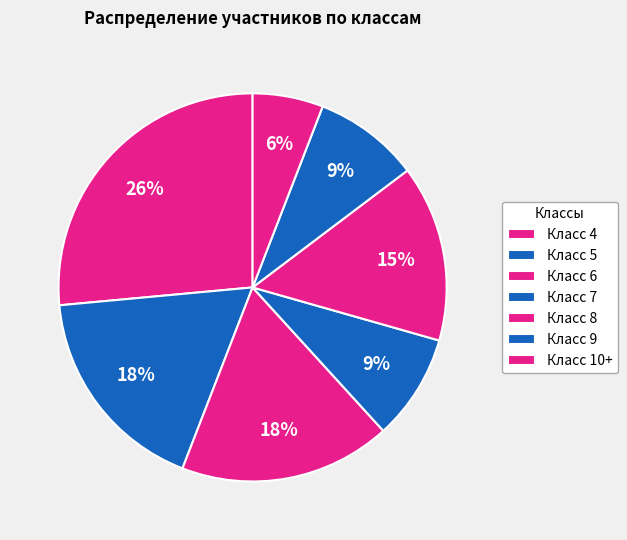

Is it true that Класс 7 is 22% of the pie?

False